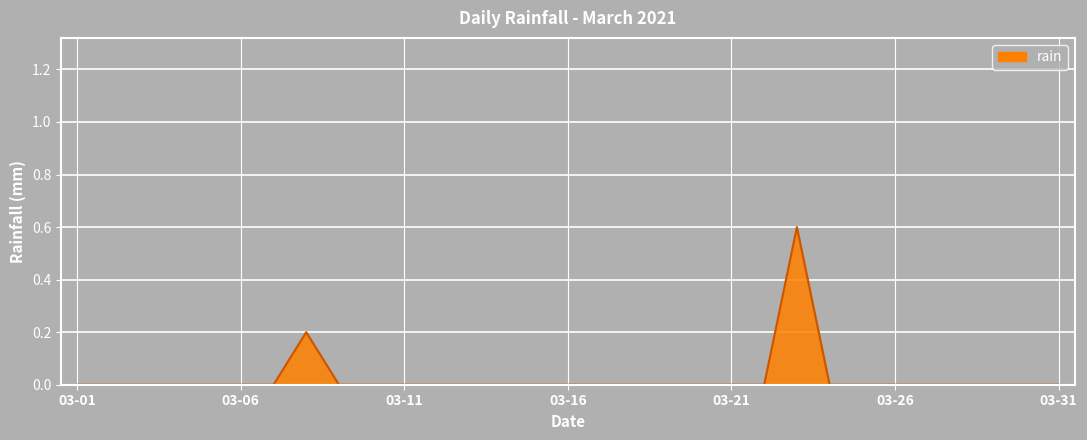

What is the difference between the maximum and minimum values?

0.6